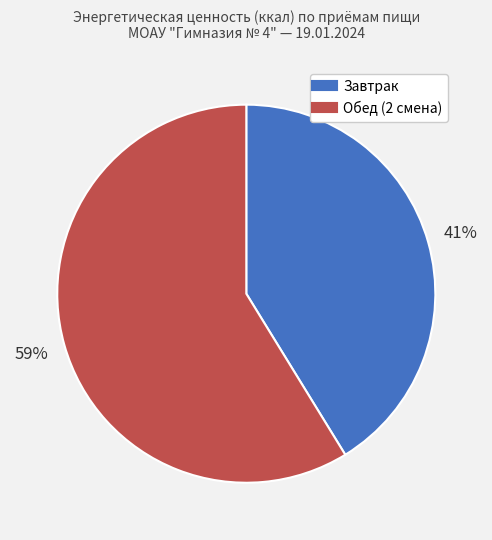

Do Завтрак and Обед (2 смена) together represent more than half of the pie?

Yes